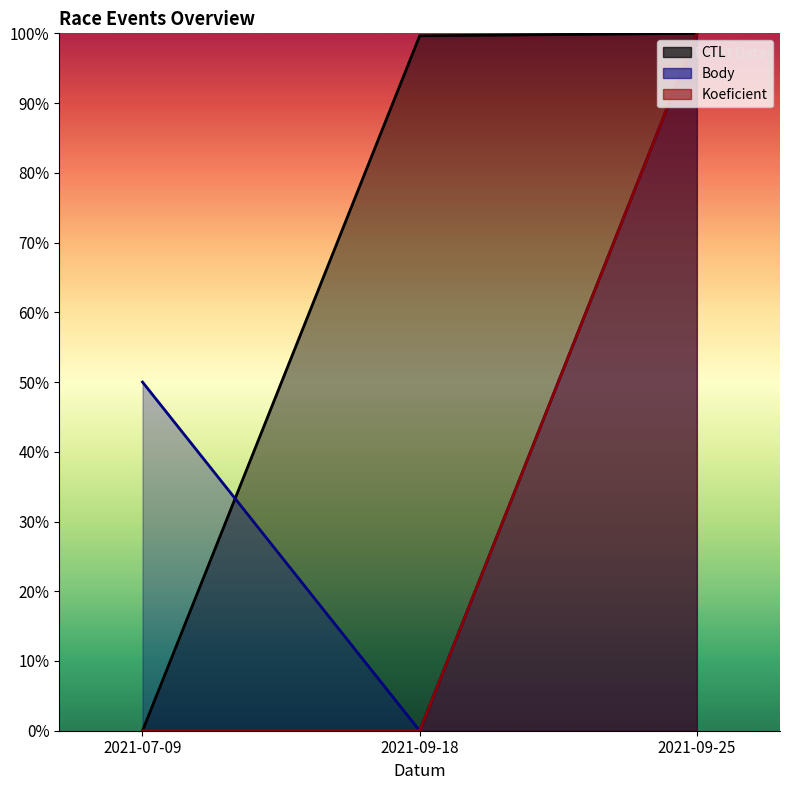

What is the average value of the CTL series?

0.7